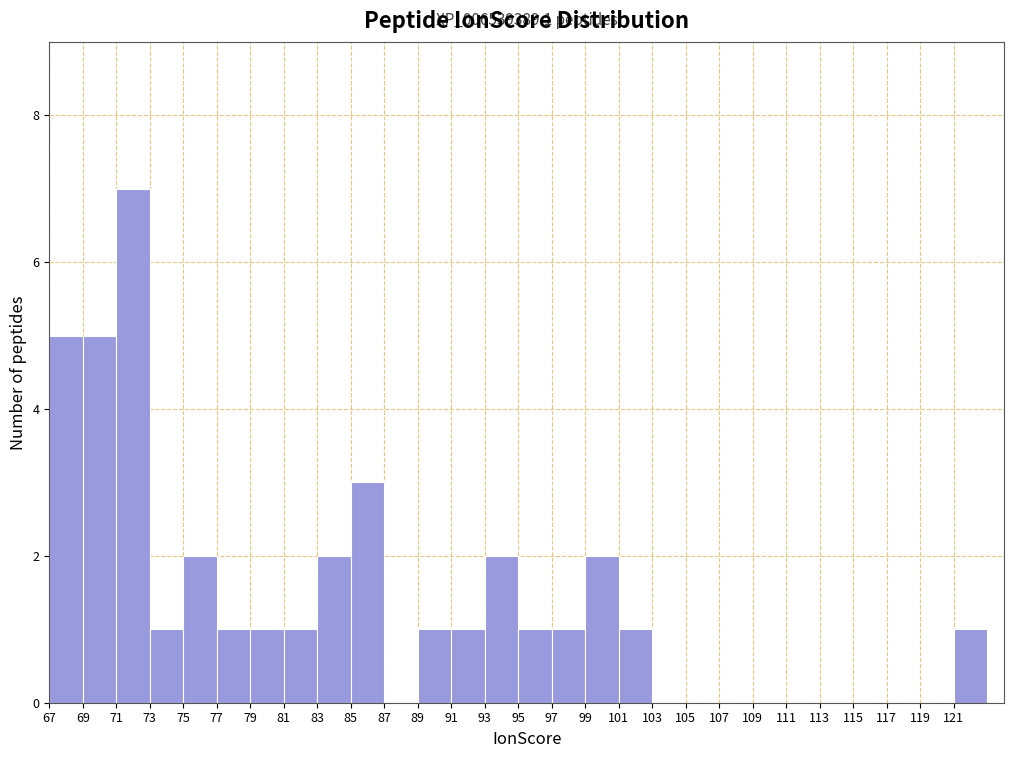

Which range on the x-axis has the tallest bar?

71 to 73